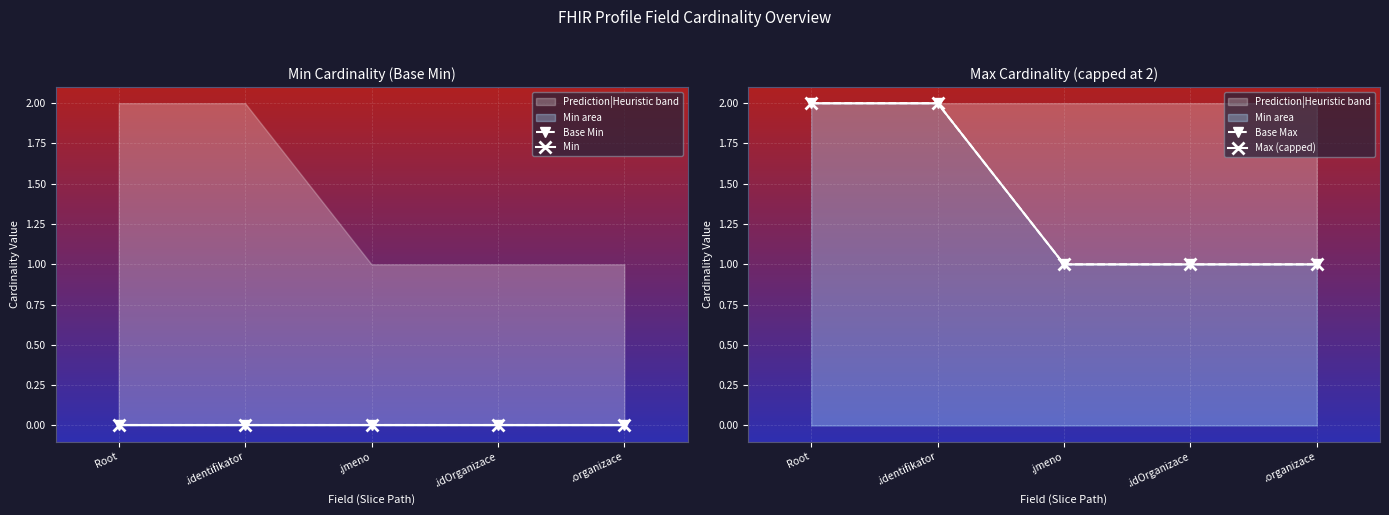

What is the spread (max minus min) of values at .identifikator?

2